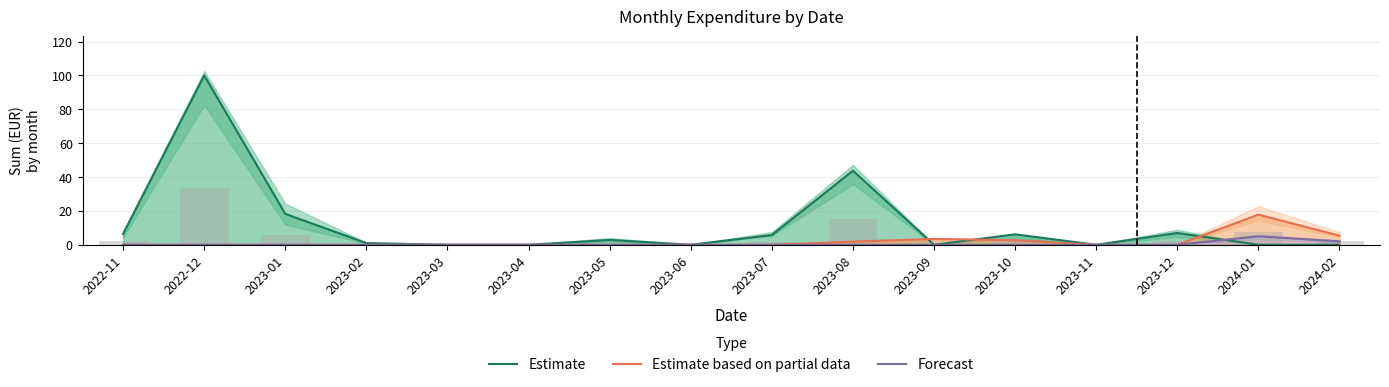

What are all the series names shown in the legend?

Estimate, Estimate based on partial data, Forecast